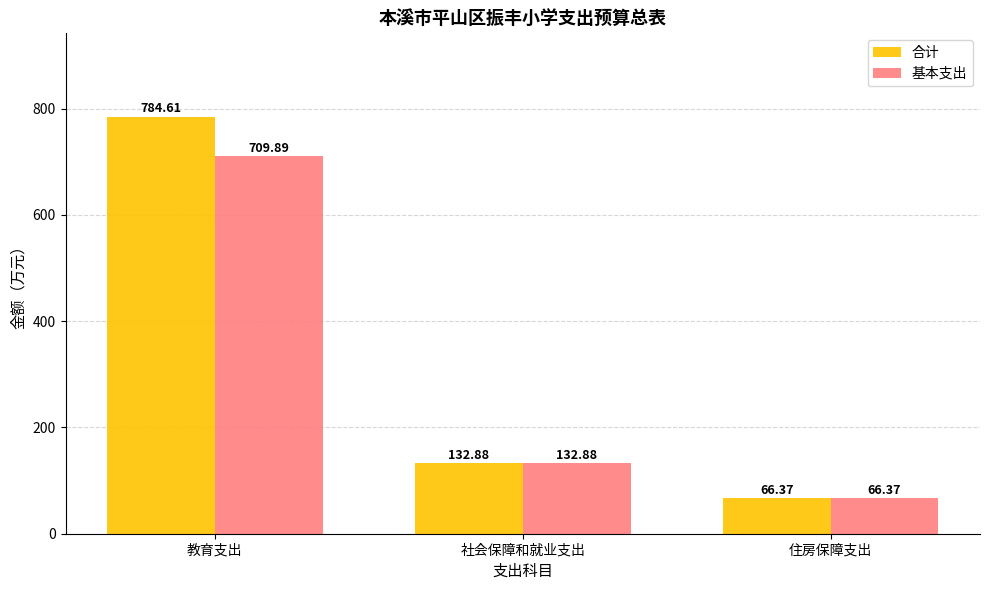

At which label does 合计 reach its peak?

教育支出